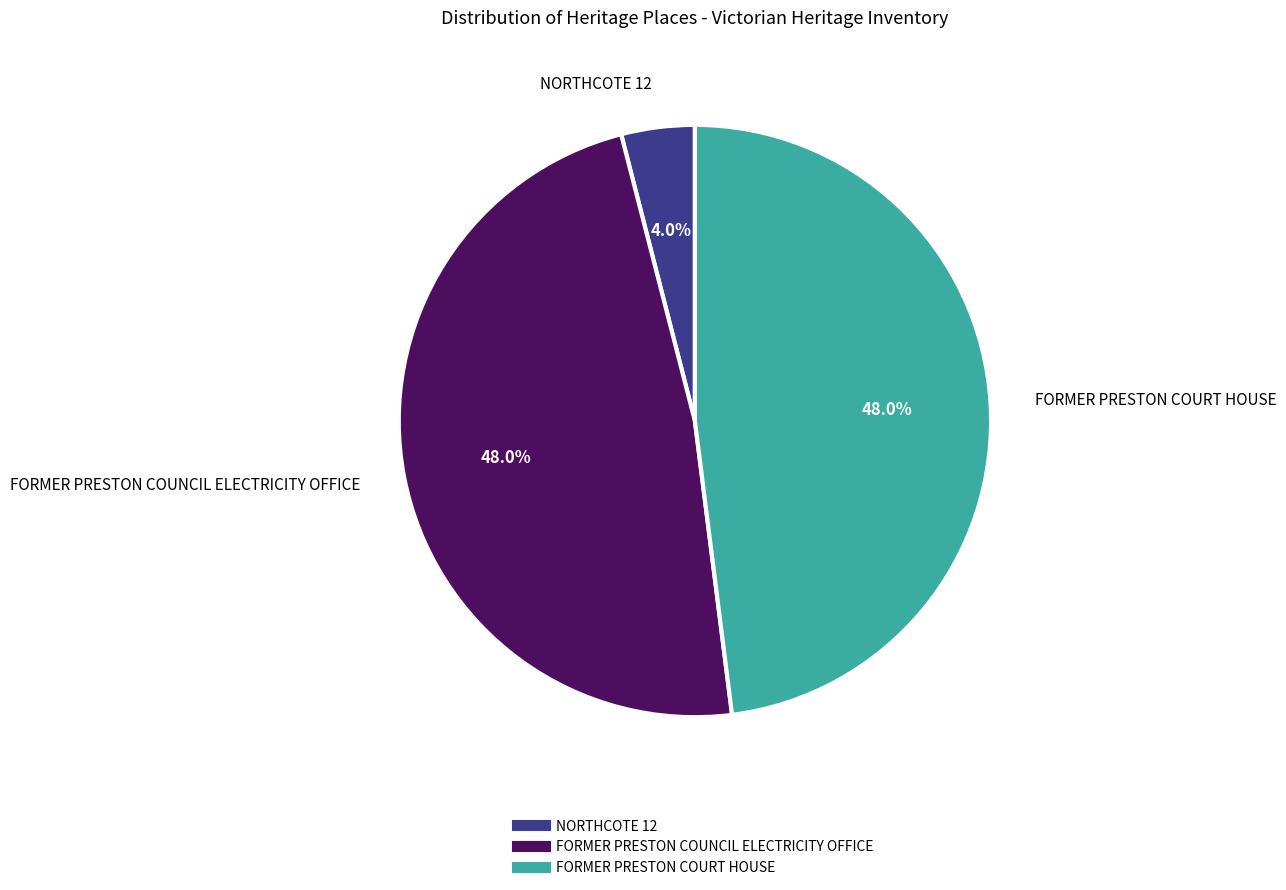

What is the ratio of the value at FORMER PRESTON COUNCIL ELECTRICITY OFFICE to the value at FORMER PRESTON COURT HOUSE?

1.0